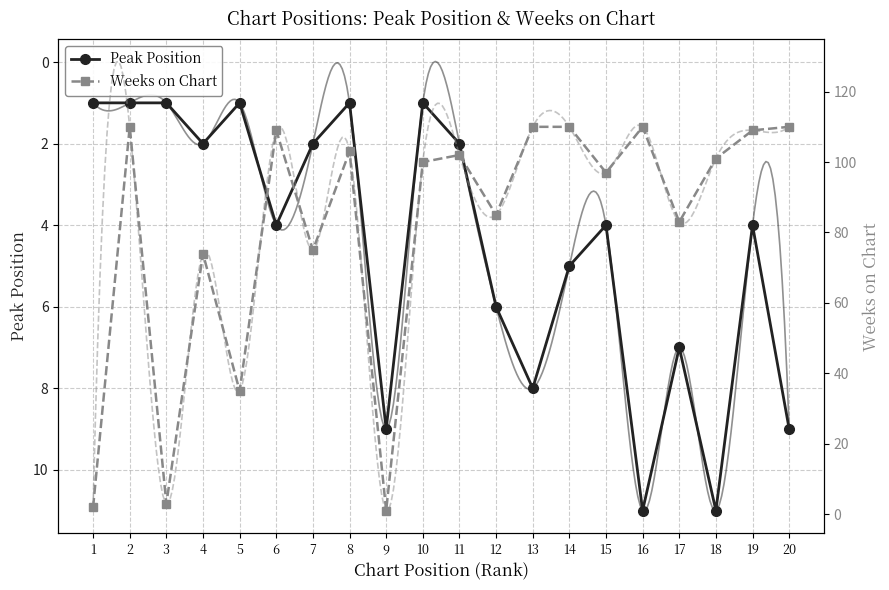

At which category is the sum across all series the highest?

16